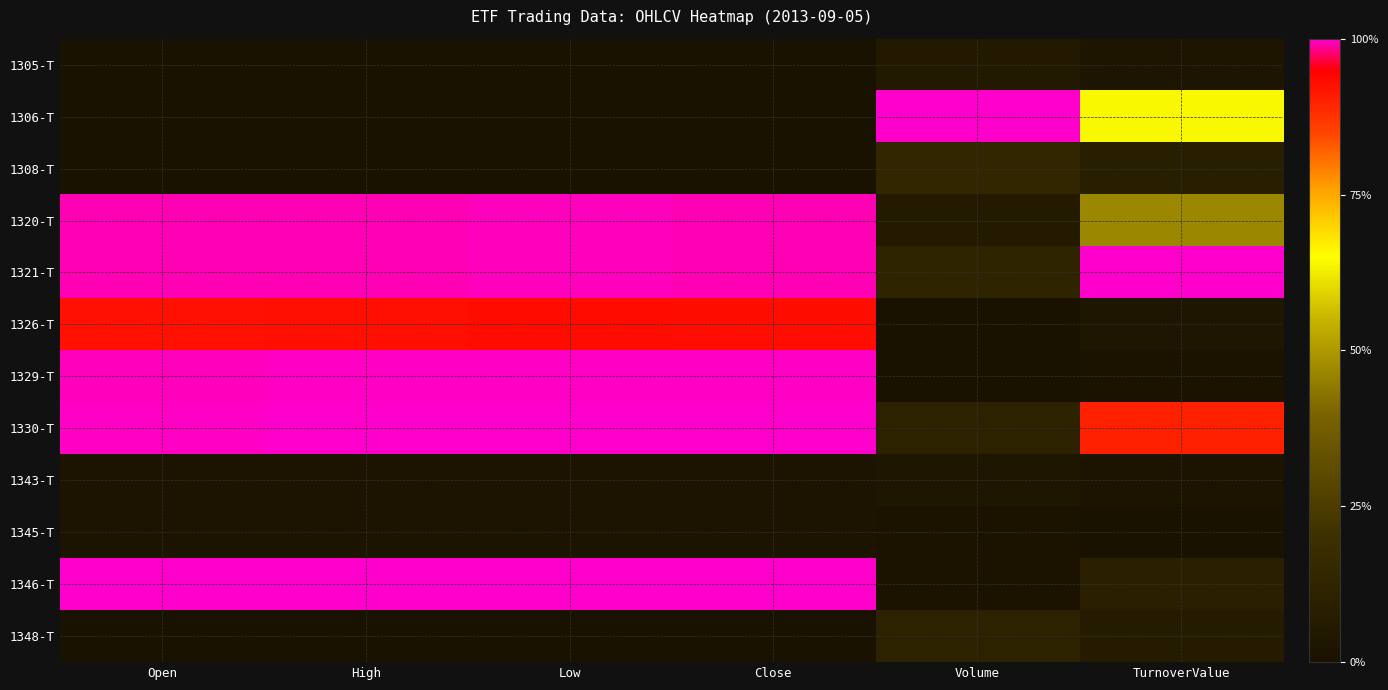

What is the total value across all series at Open?

5.9